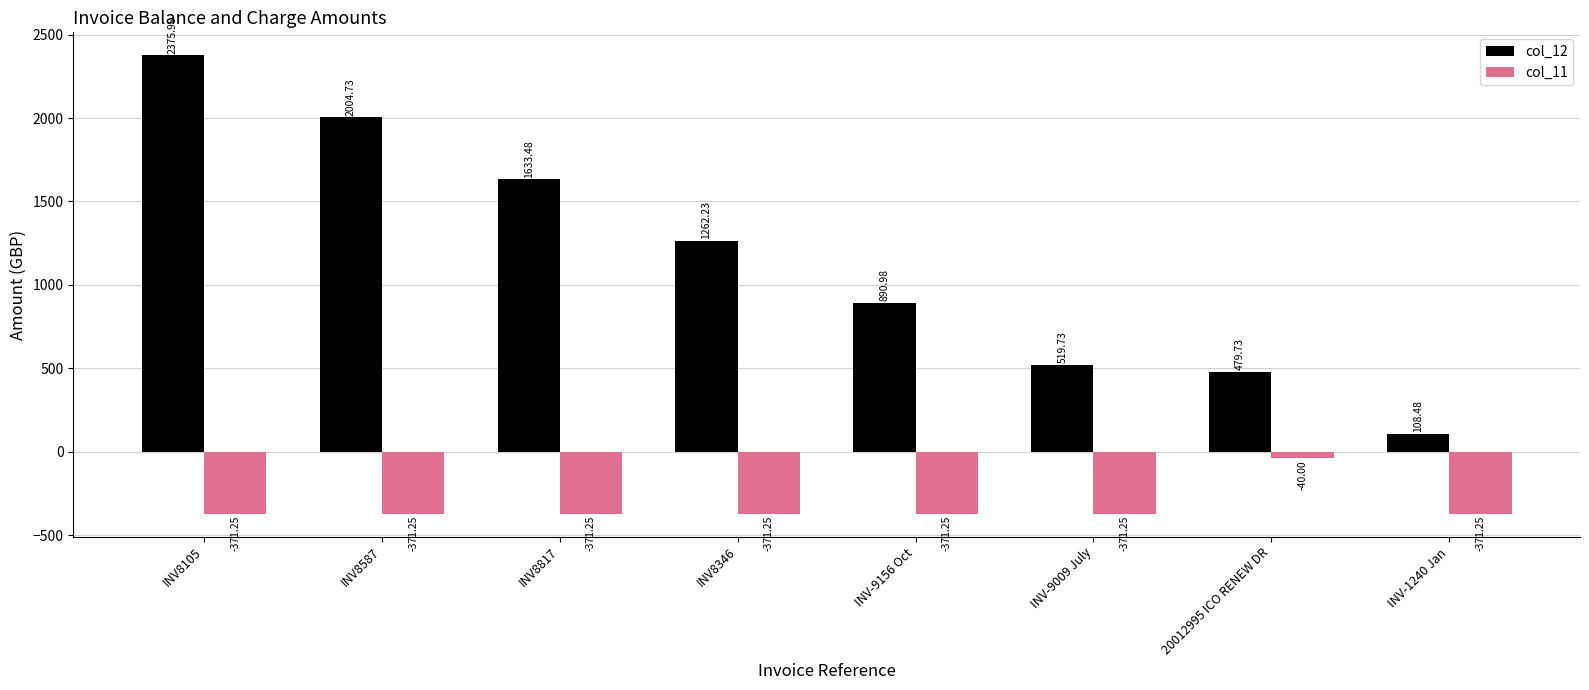

The value of col_12 at INV8817 is 1633.5. True or false?

True